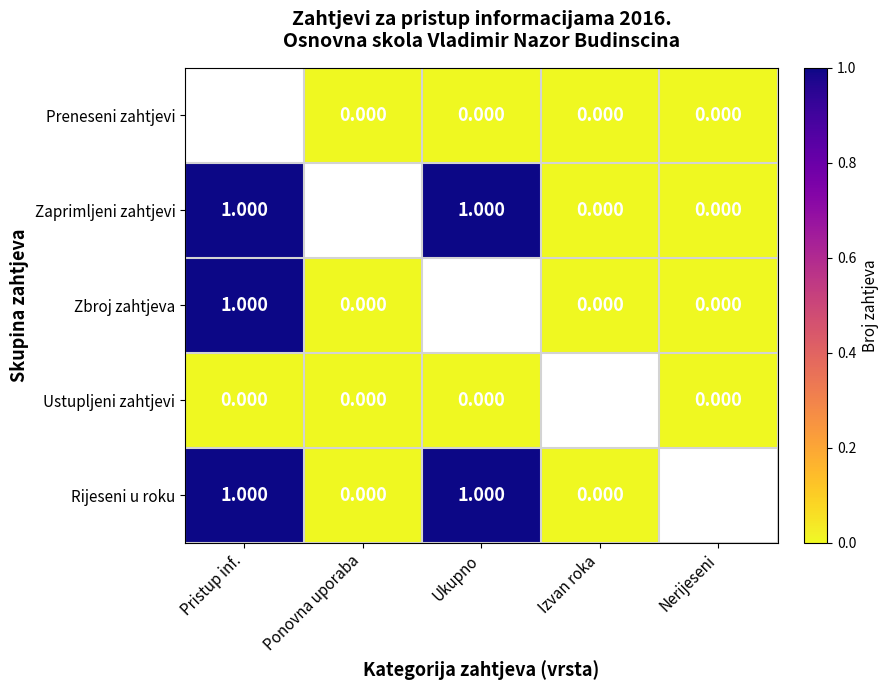

Which series changed the most between Ponovna uporaba and Ukupno?

Rijeseni u roku